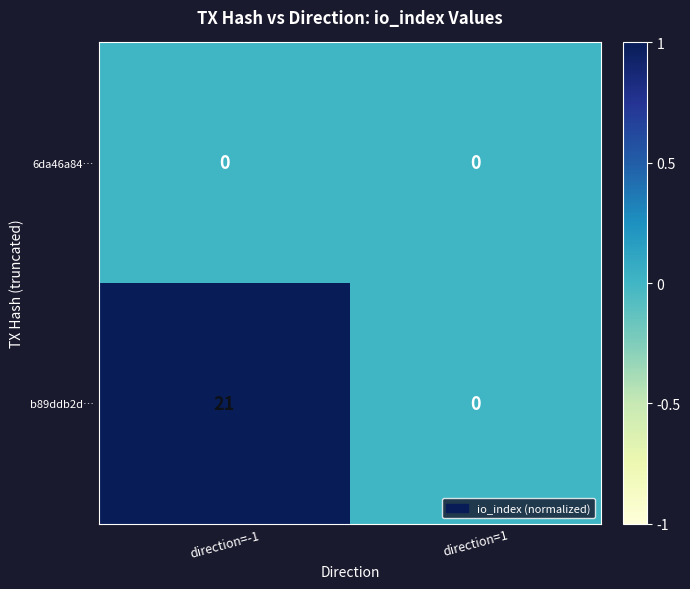

At direction=-1, list the series in order from smallest to largest.

6da46a84…, b89ddb2d…